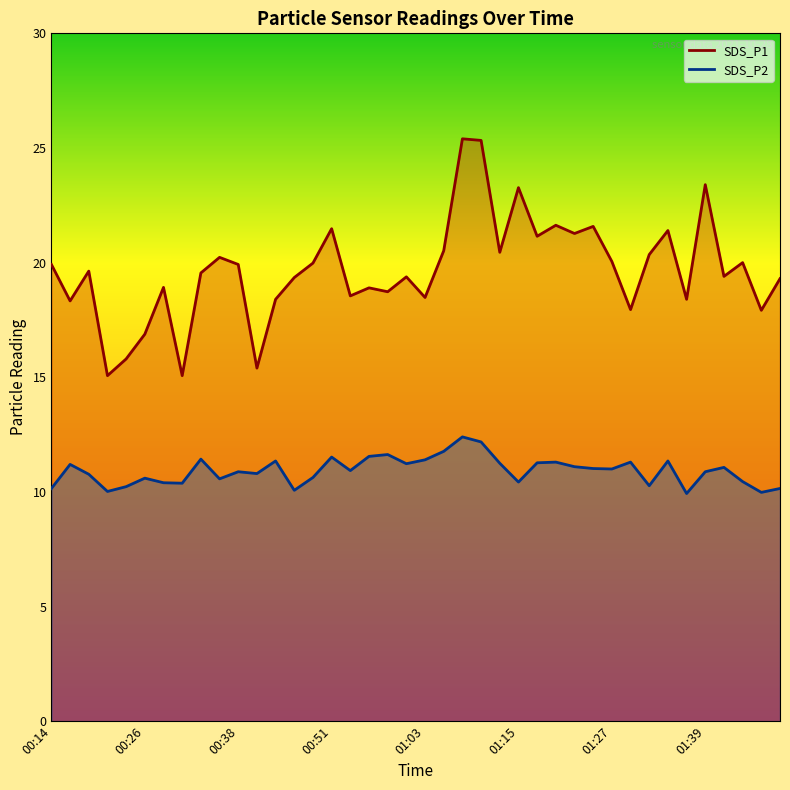

What is the average value of the SDS_P1 series?

19.7